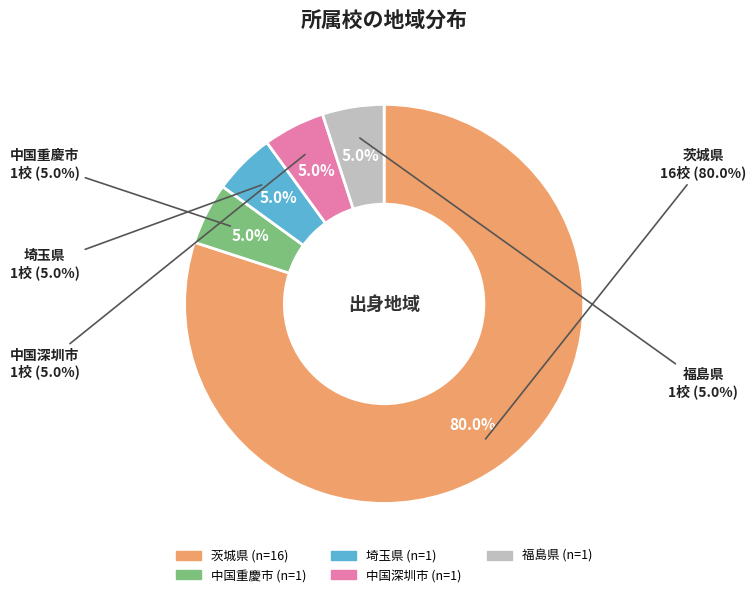

Approximately how many times larger is the value at 福島県 compared to 茨城県?

0.1